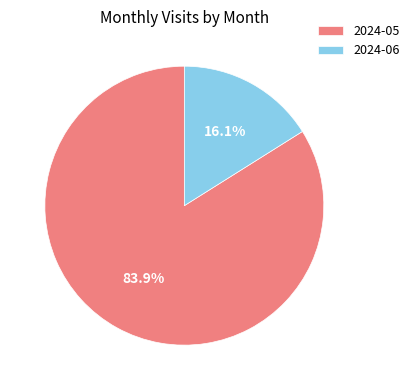

Is it true that 2024-06 is 6% of the pie?

False